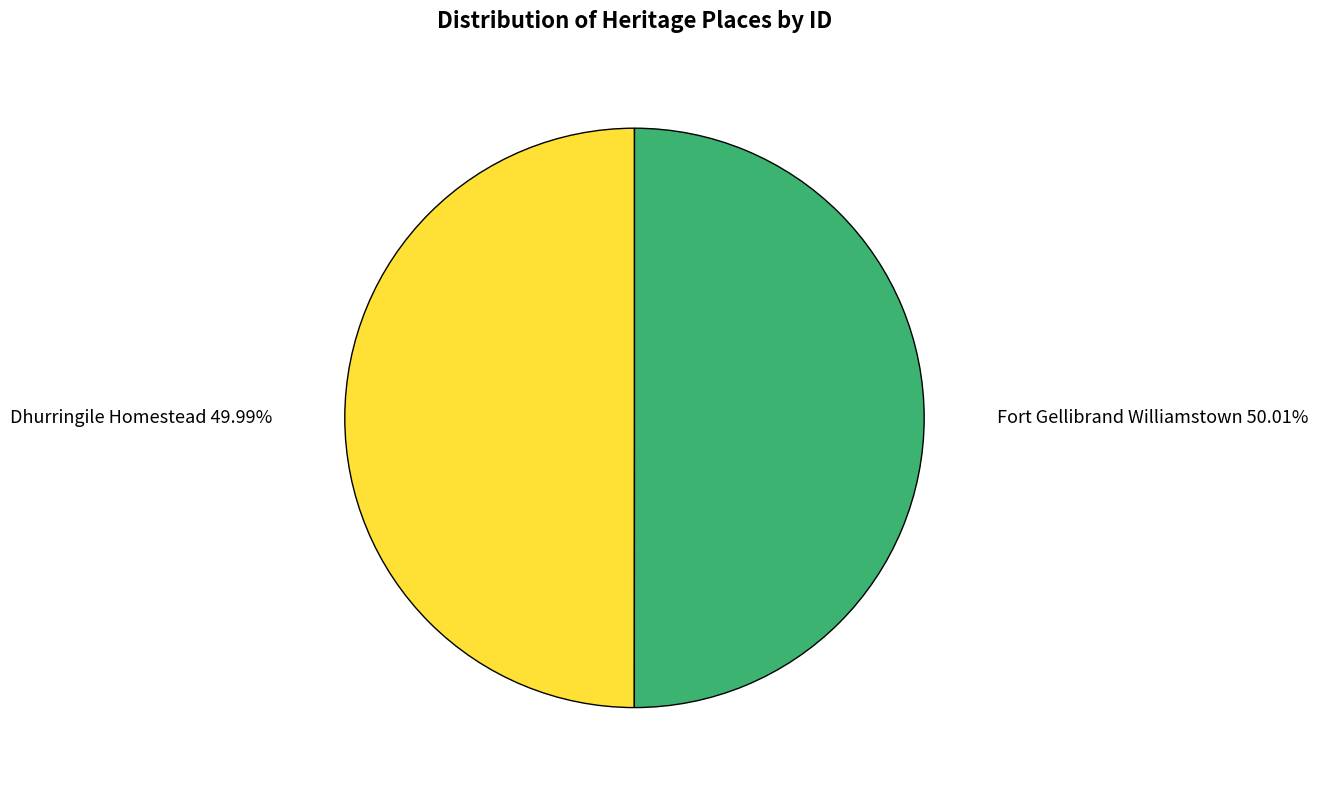

Is there a majority slice in this chart?

Yes